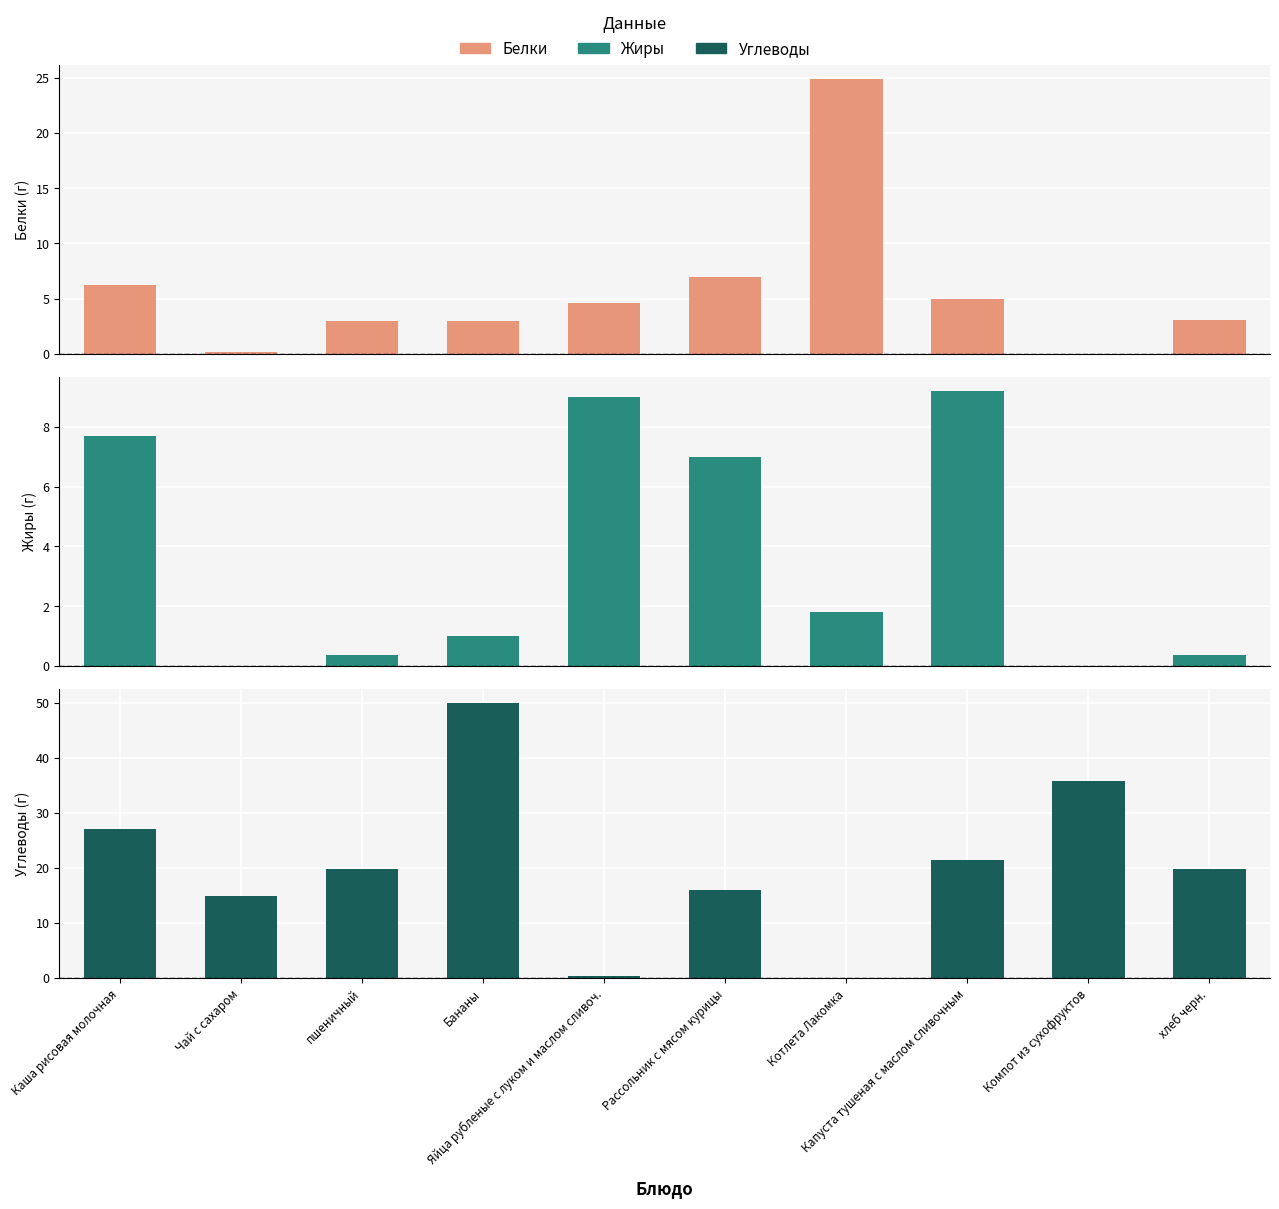

What is the value of the Углеводы bar at the 10th from the left?

19.9